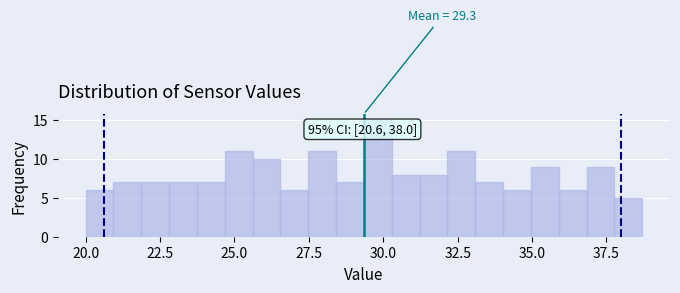

Around what value on the x-axis is the tallest bar? Give the approximate position of its centre, as read against the axis.

30.0